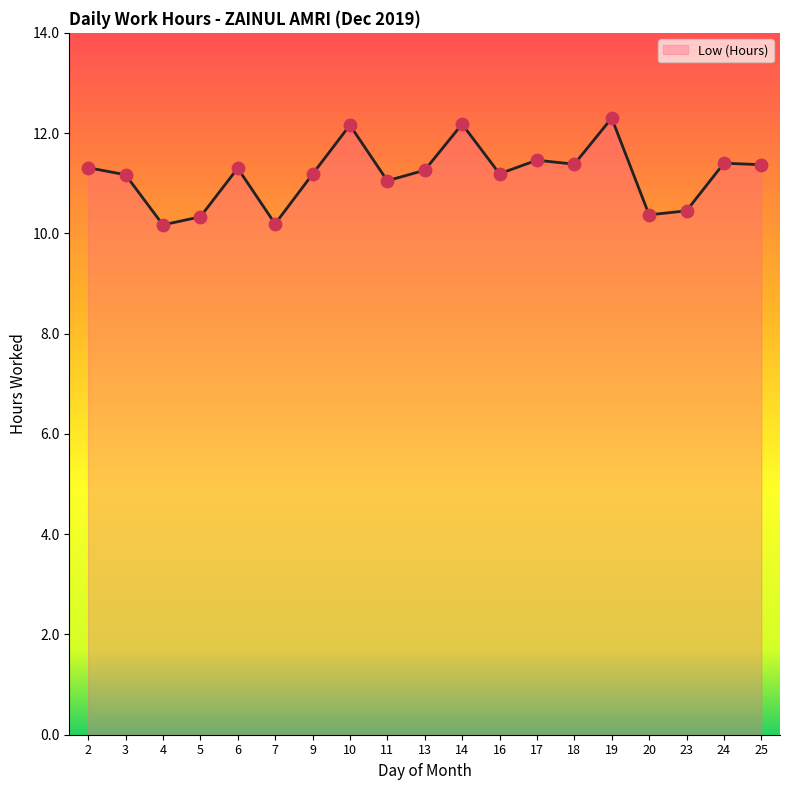

What is the ratio of the value at 14 to the value at 2?

1.1